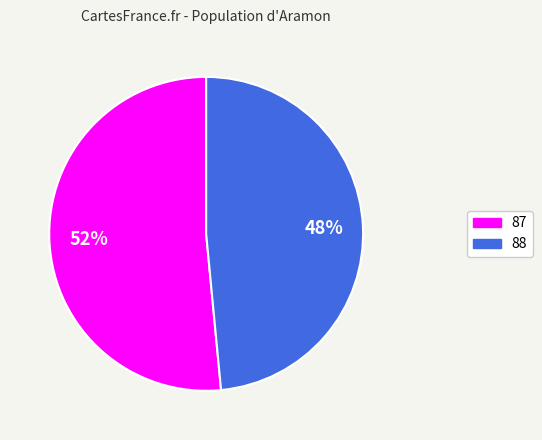

To the nearest percent, what is the combined percentage of 87 and 88?

100%